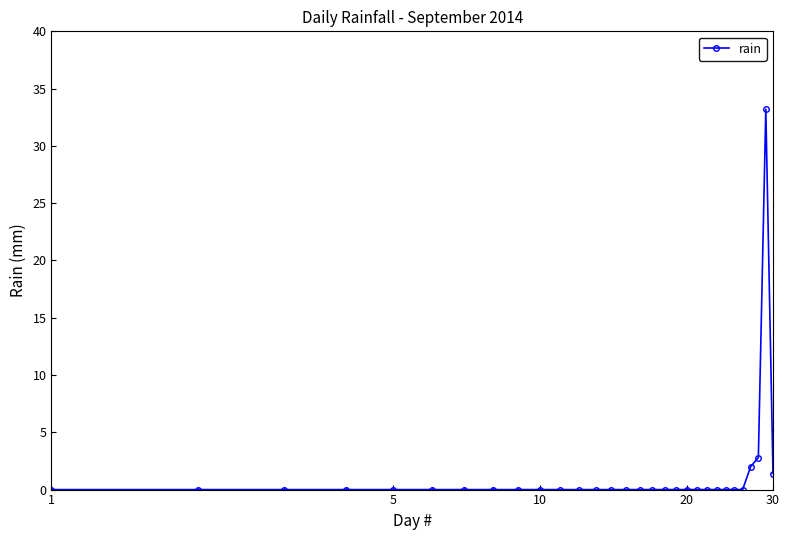

What is the average value?

1.3